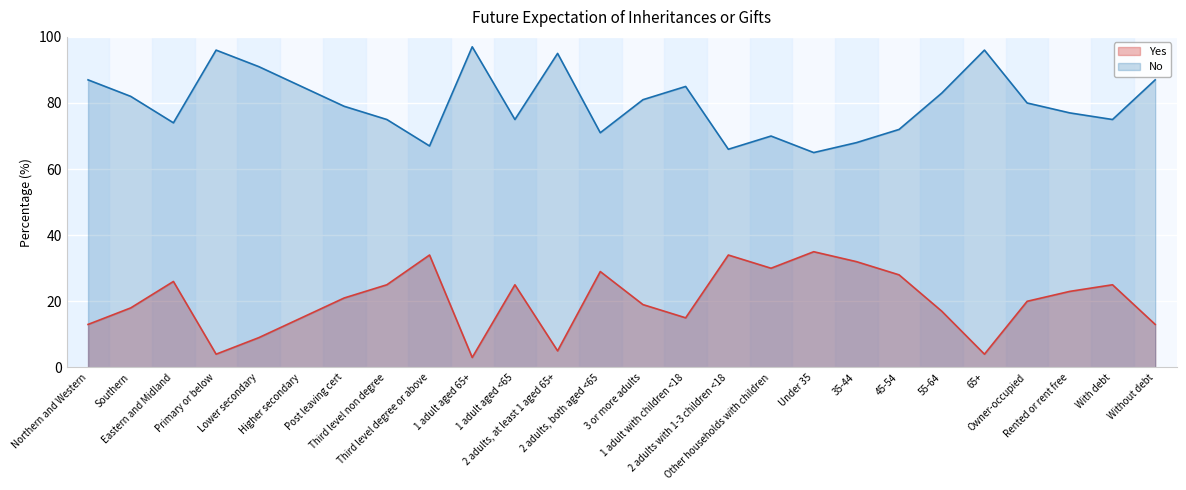

The value of Yes at 35-44 is 32. True or false?

True